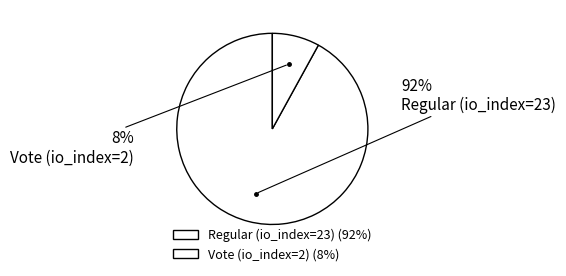

How many slices are in this pie chart?

2